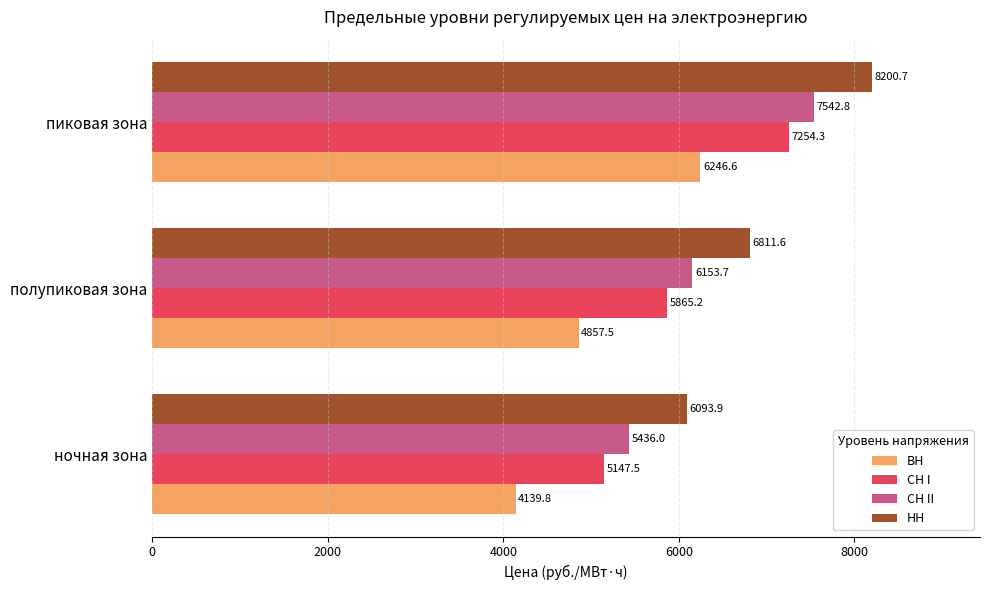

What is the difference between the СН I values at полупиковая зона and ночная зона?

717.7